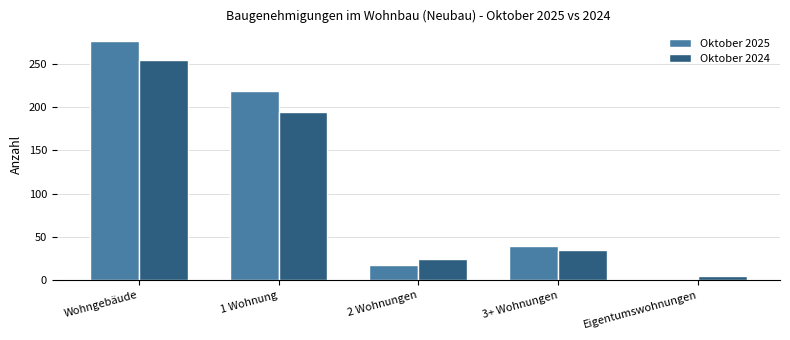

Where does the Oktober 2025 series first go above 40?

Wohngebäude